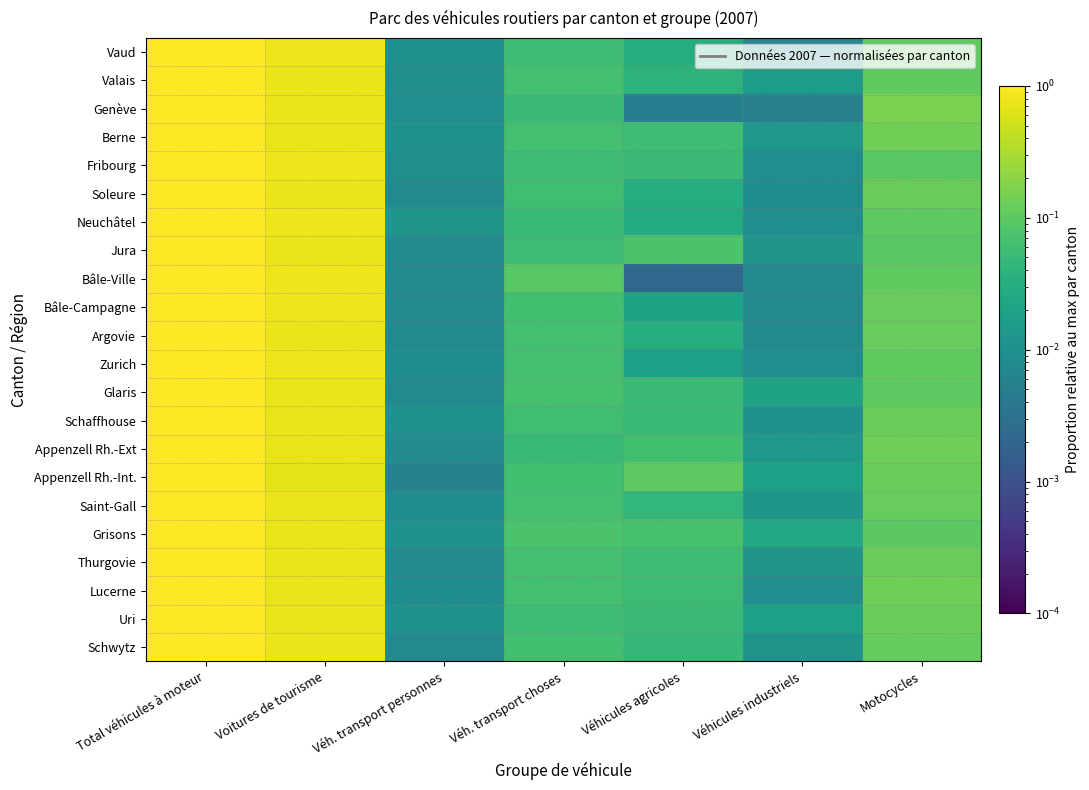

How many data points does each series have?

7